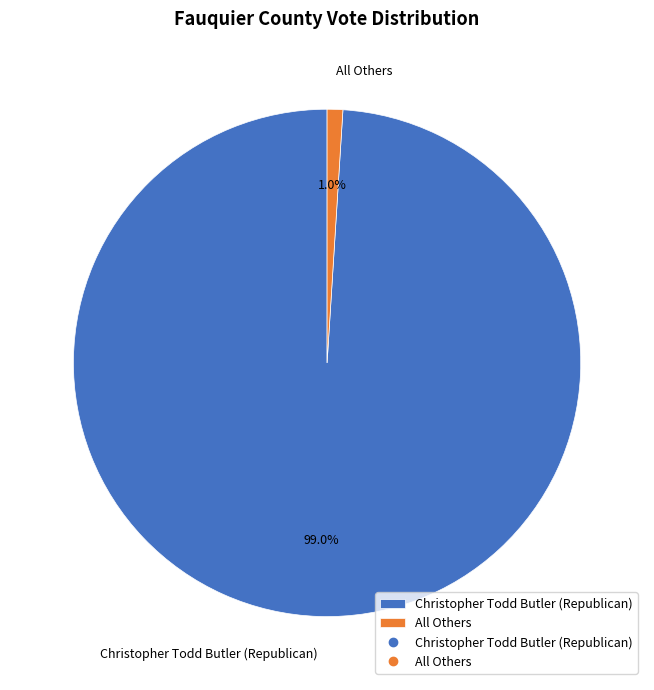

Which slice is the smallest?

All Others